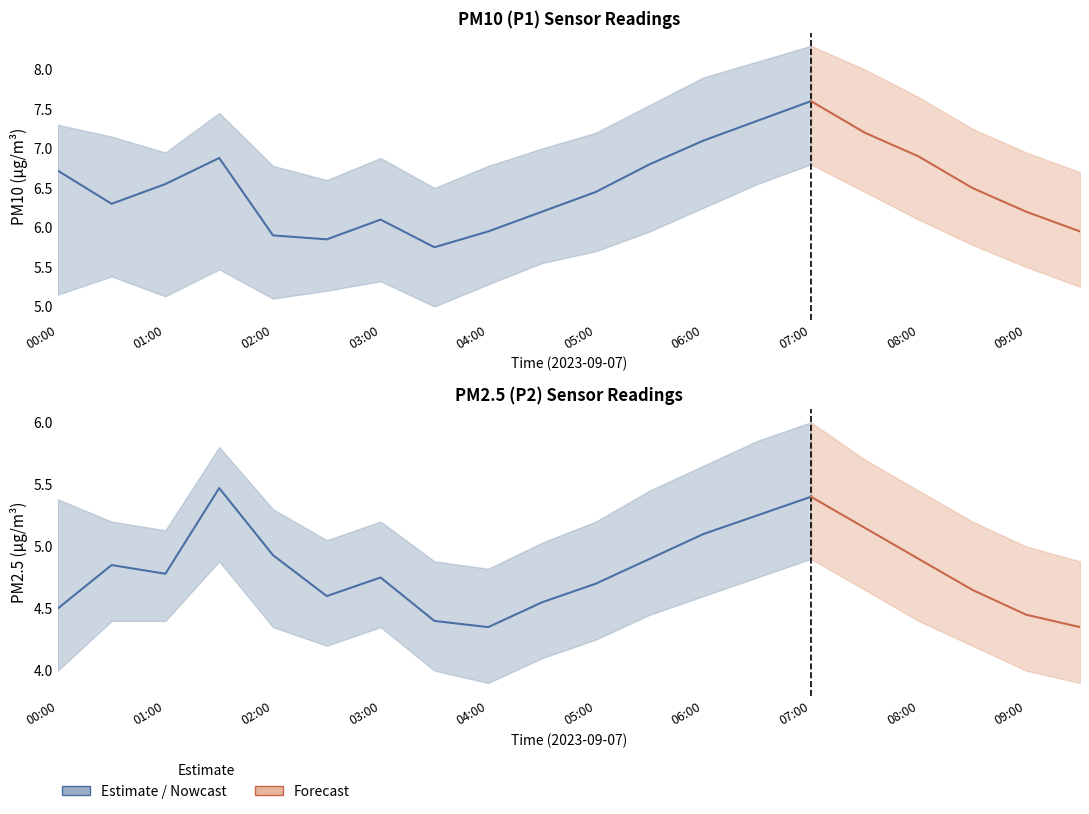

True or false: P1 and P1_upper cross at least once.

False